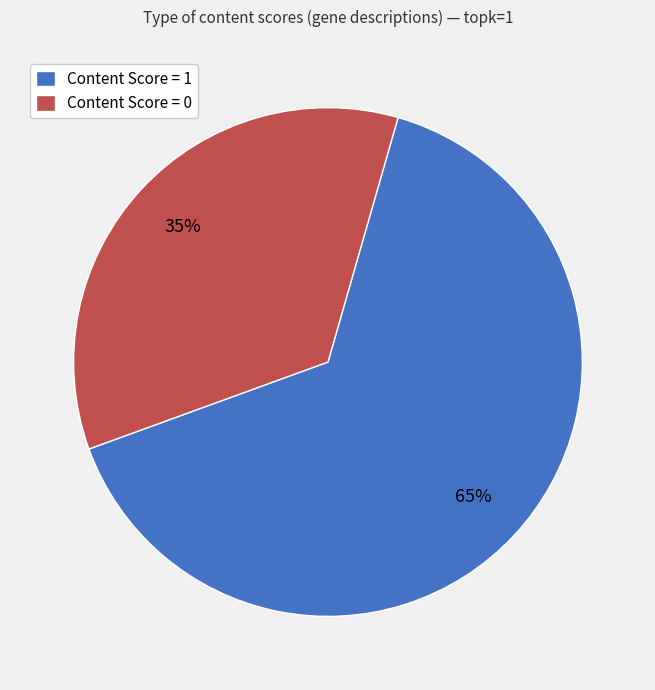

Is the sum of Content Score = 1 and Content Score = 0 greater than half?

Yes